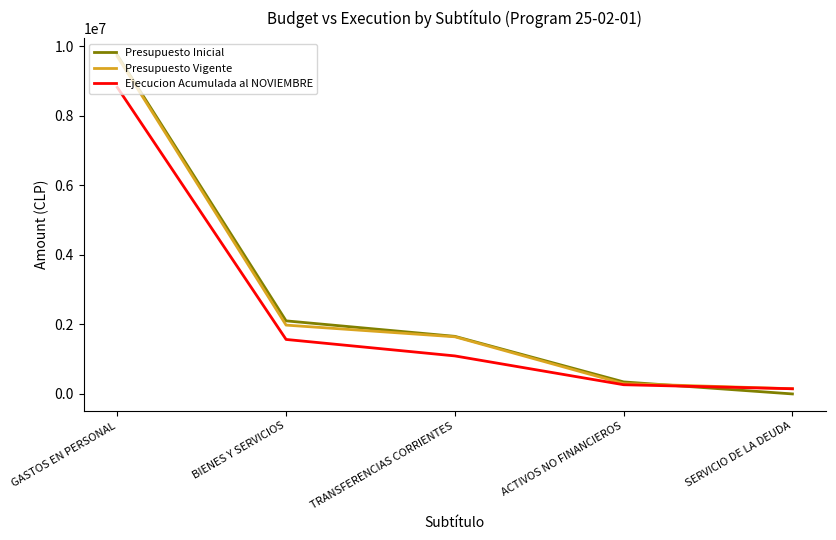

Which category has the highest value in the Ejecucion Acumulada al NOVIEMBRE series?

GASTOS EN PERSONAL